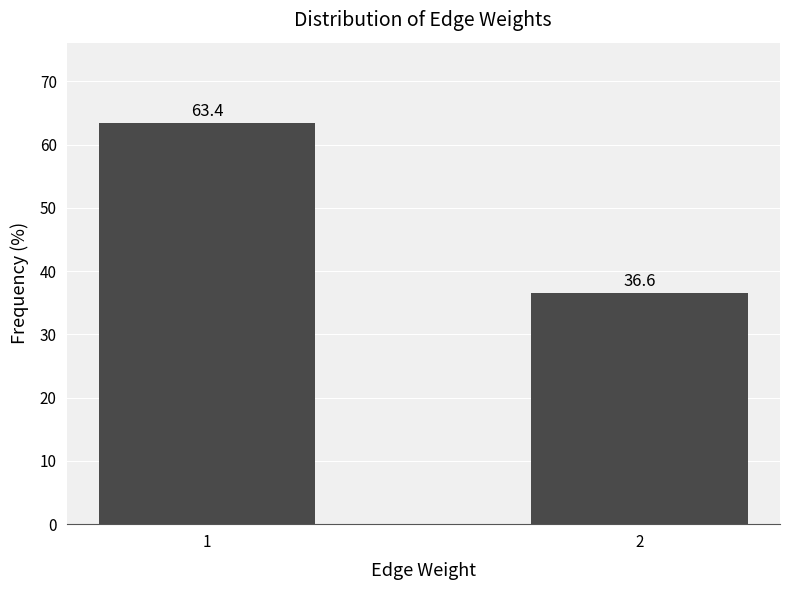

Reading right to left, what are all the values shown in this chart?

36.6	63.4